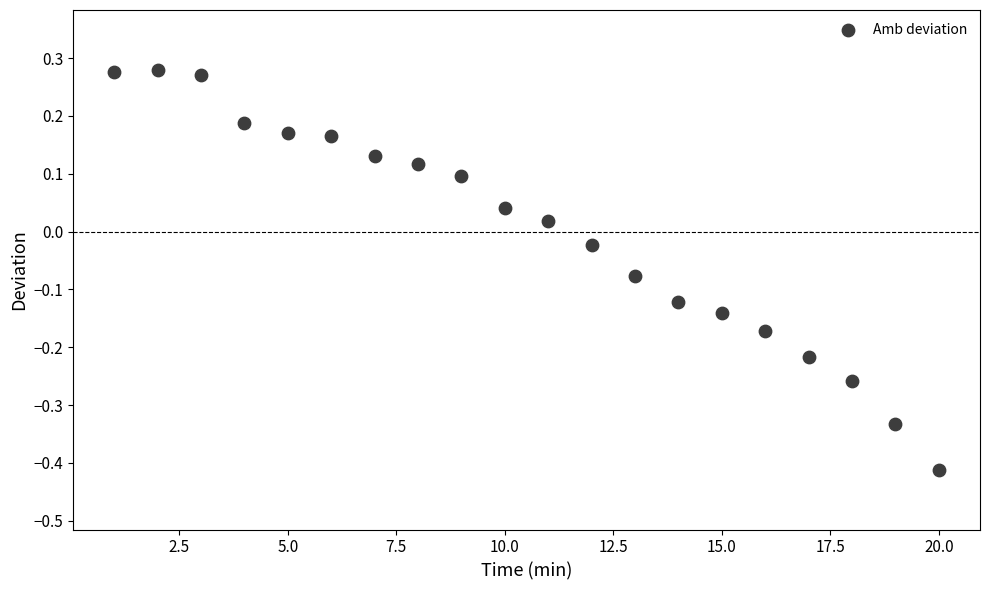

What is the range of X values (max minus min)?

19.0